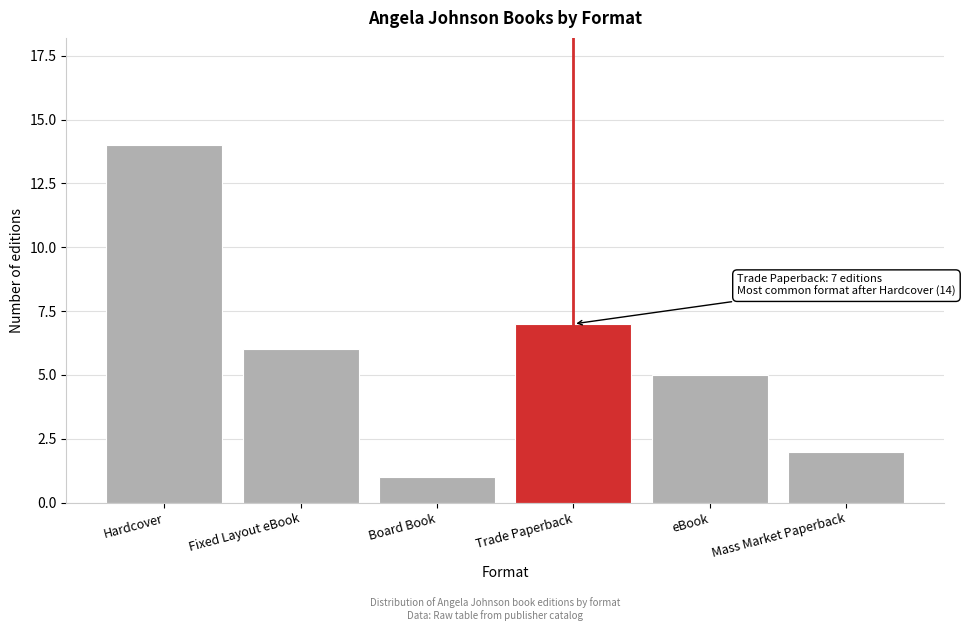

Reading left to right, transcribe all the data shown in this chart.

14	6	1	7	5	2